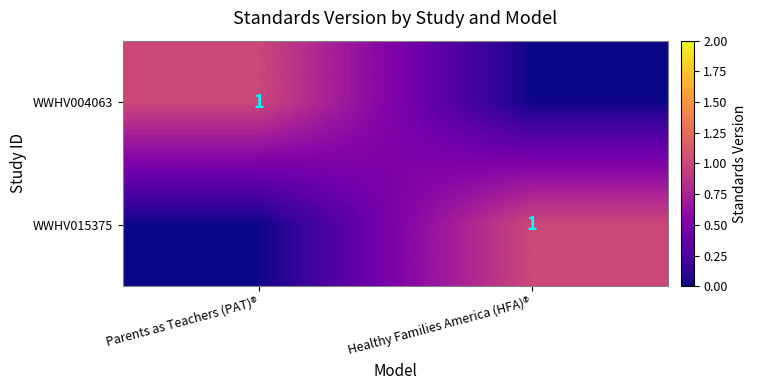

Which has a higher value, Healthy Families America (HFA)® or Parents as Teachers (PAT)®?

Parents as Teachers (PAT)®